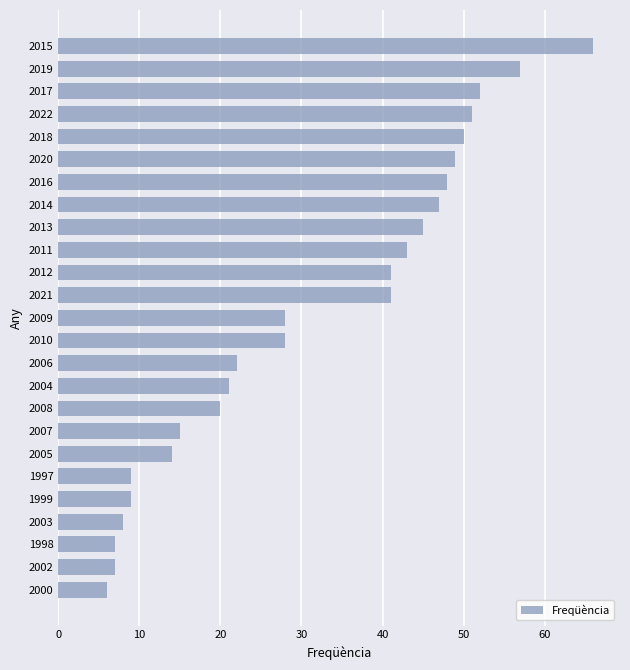

What is the average value?

31